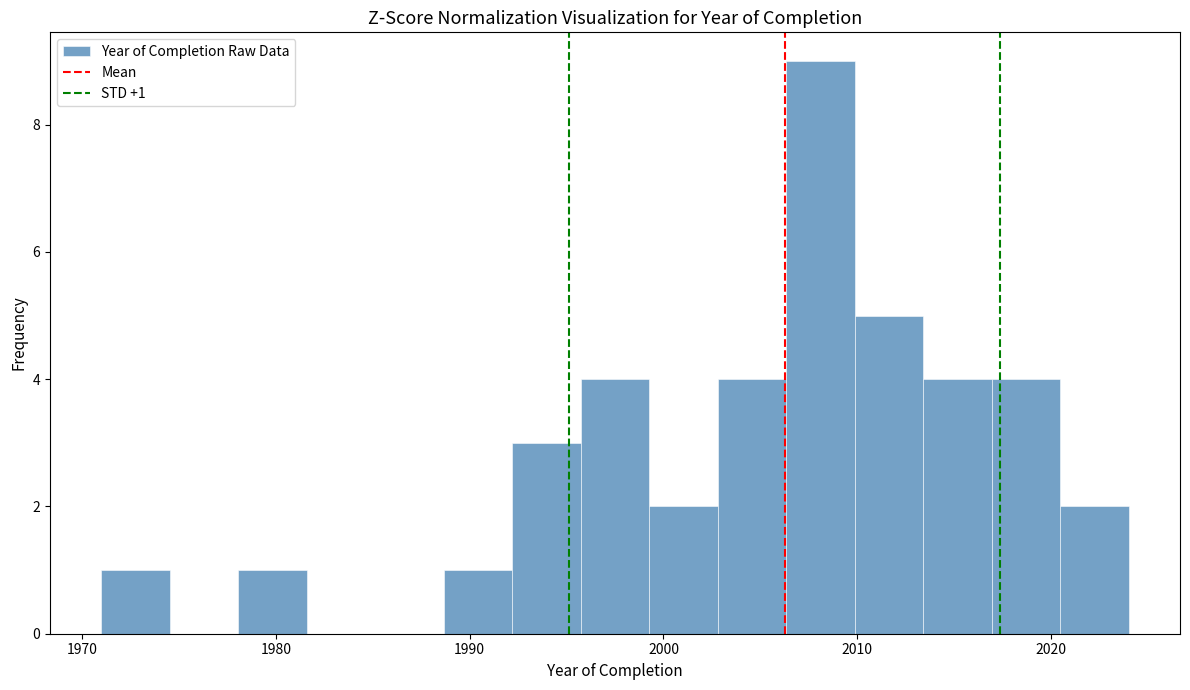

Around what value on the x-axis is the tallest bar? Give the approximate position of its centre, as read against the axis.

2008